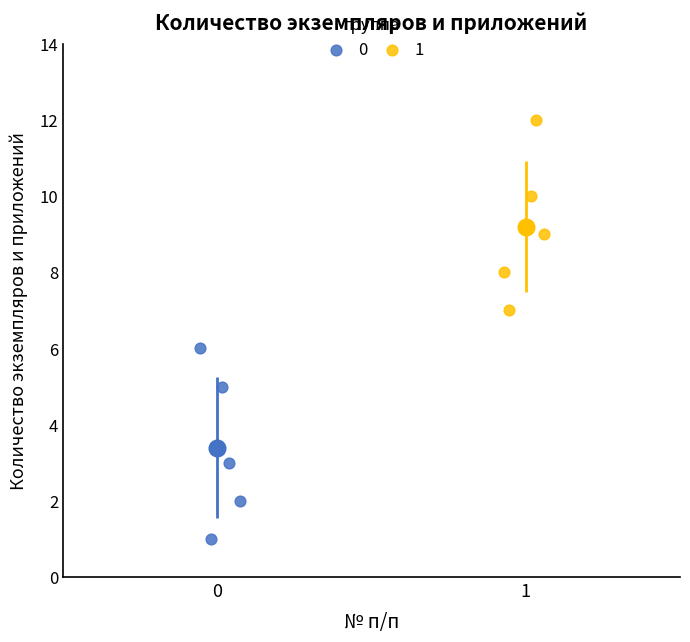

Which series reaches the maximum Y coordinate?

1